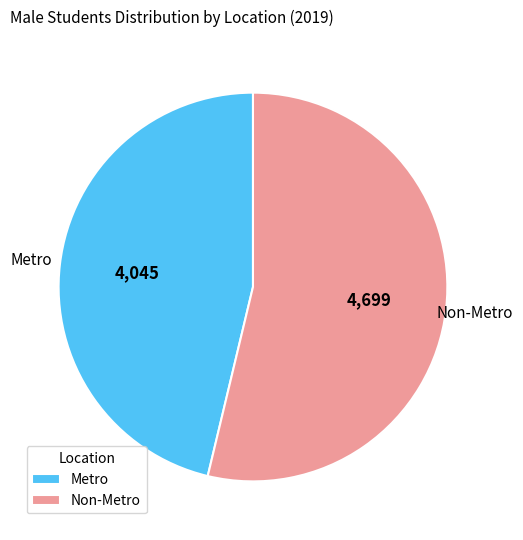

How many slices are in this pie chart?

2